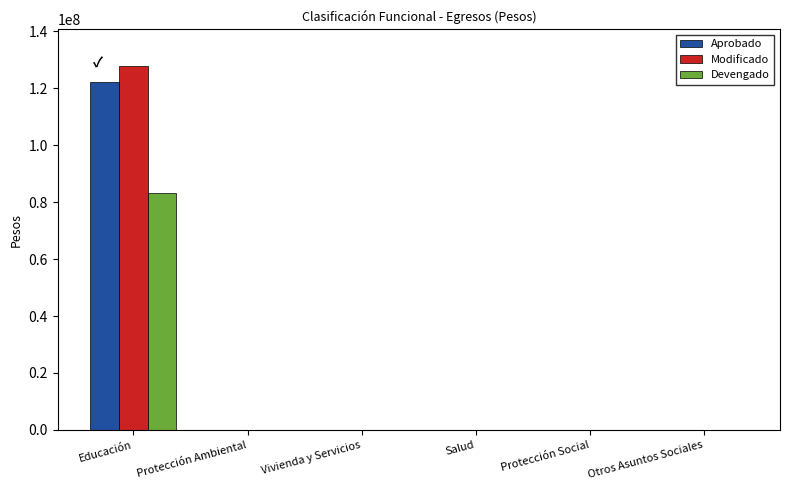

Which category has the highest value in the Modificado series?

Educación